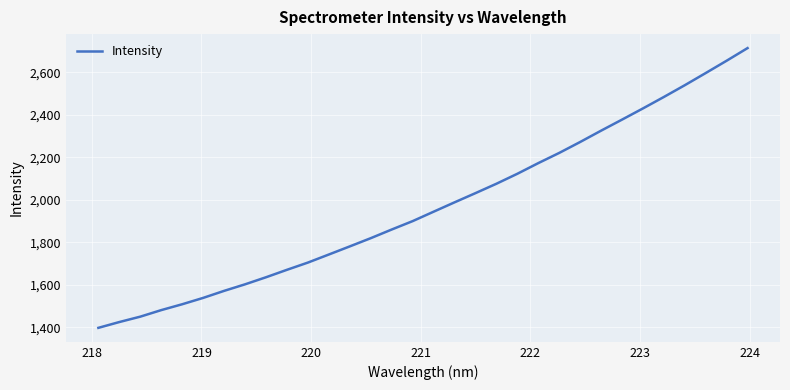

What is the maximum value shown in the chart?

2713.1